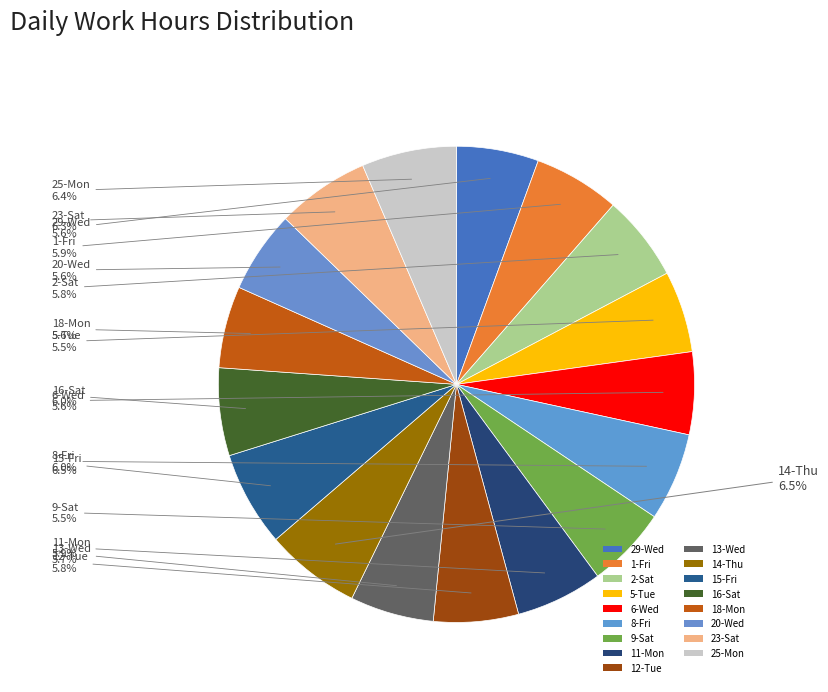

Which category has the smallest portion of the pie?

9-Sat